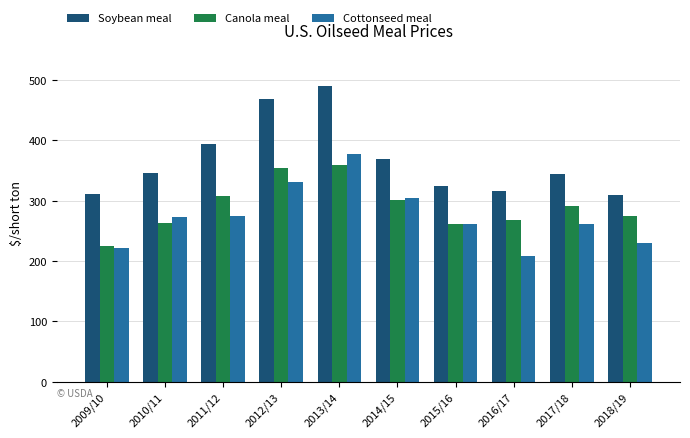

List the series in order of their overall mean, lowest first.

Cottonseed meal, Canola meal, Soybean meal